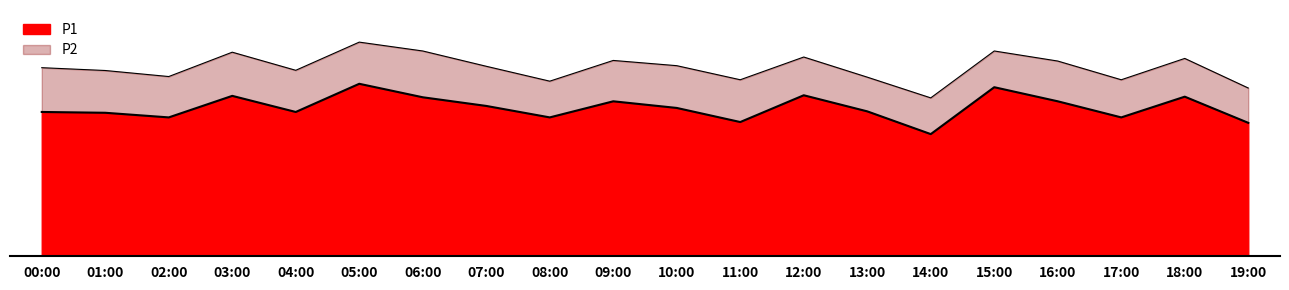

True or false: the data shows 8.0 at 03:00.

True